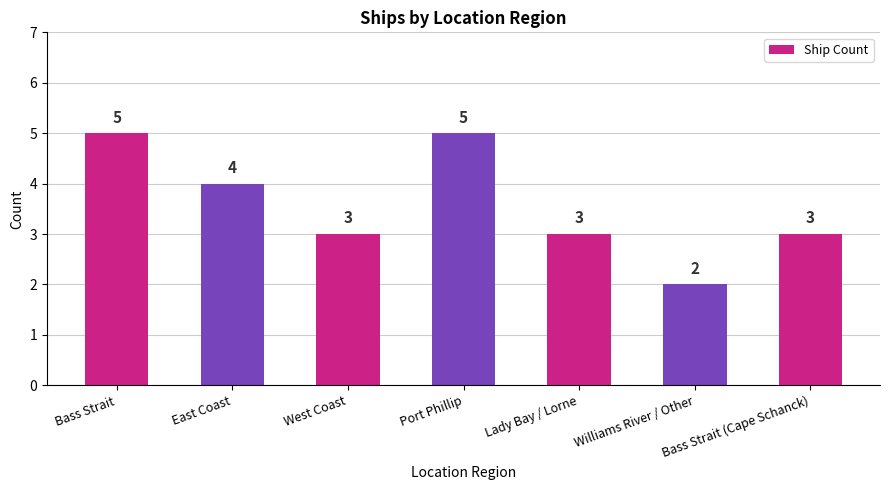

What is the label of the 5th bar from the right?

West Coast